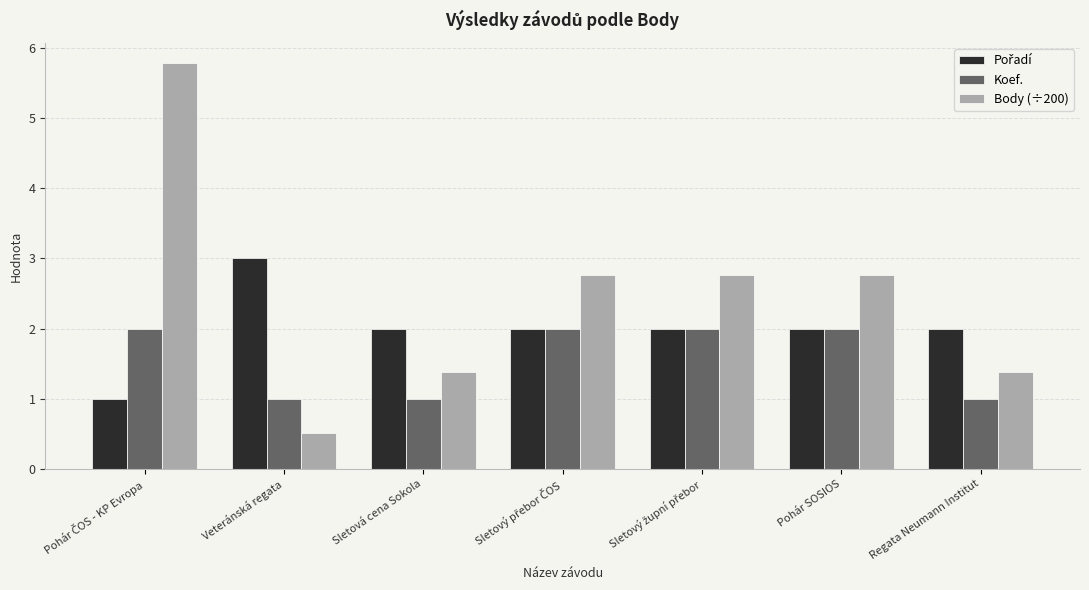

Is it true that Koef. equals 1.0 at Regata Neumann Institut?

True